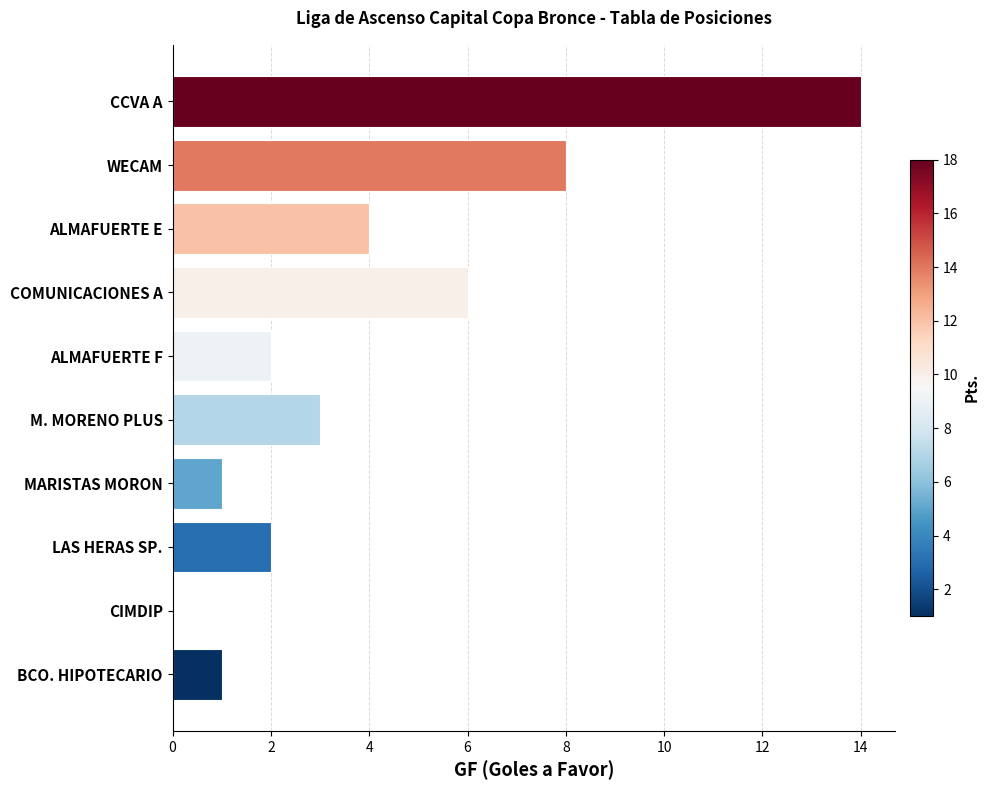

Are the bars horizontal?

Yes